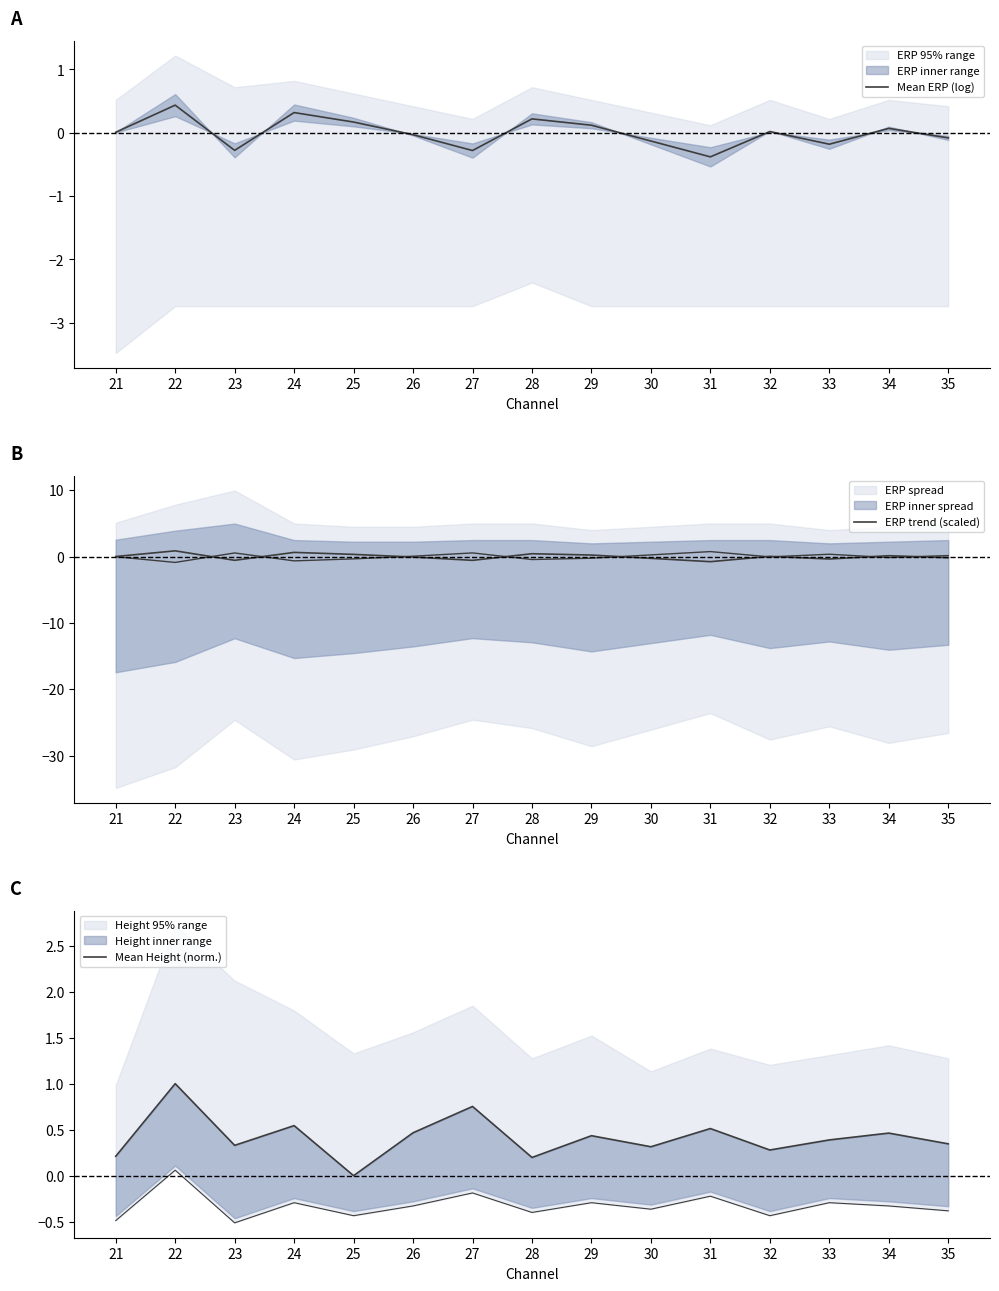

How many values in the ERP trend (scaled) series exceed 0?

8